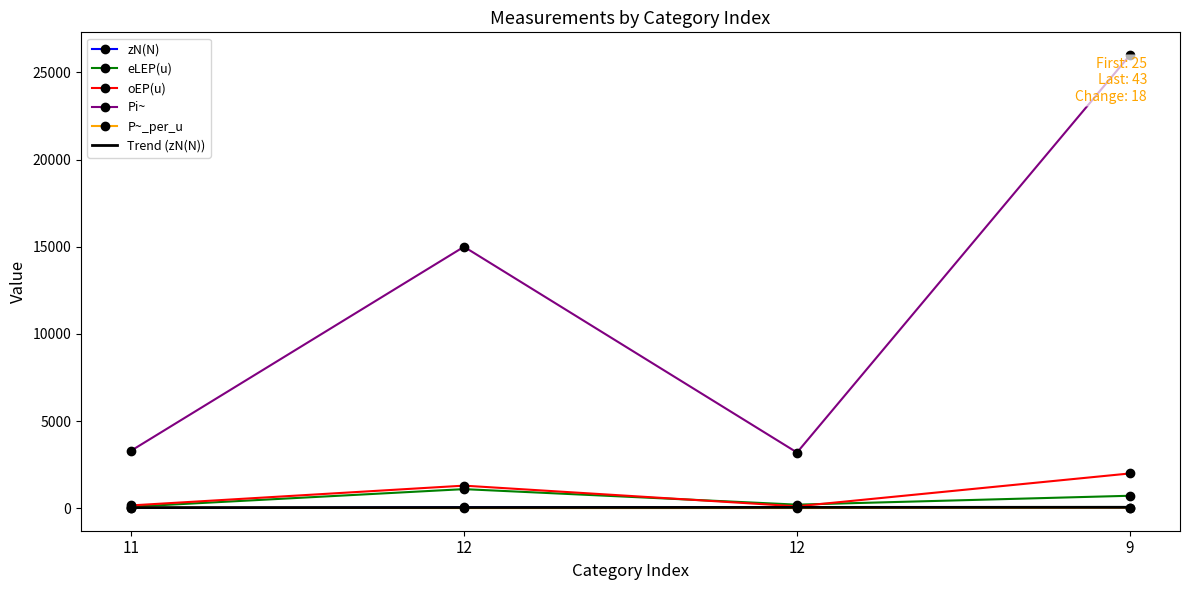

What are all the series names shown in the legend?

zN(N), eLEP(u), oEP(u), Pi~, P~_per_u, Trend (zN(N))